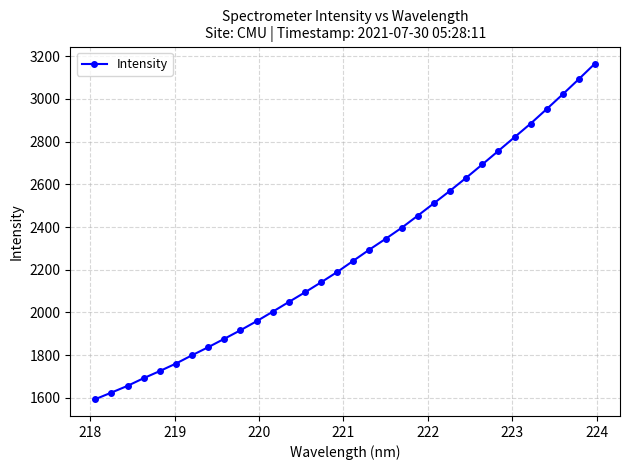

What is the difference between the maximum and minimum values?

1571.7